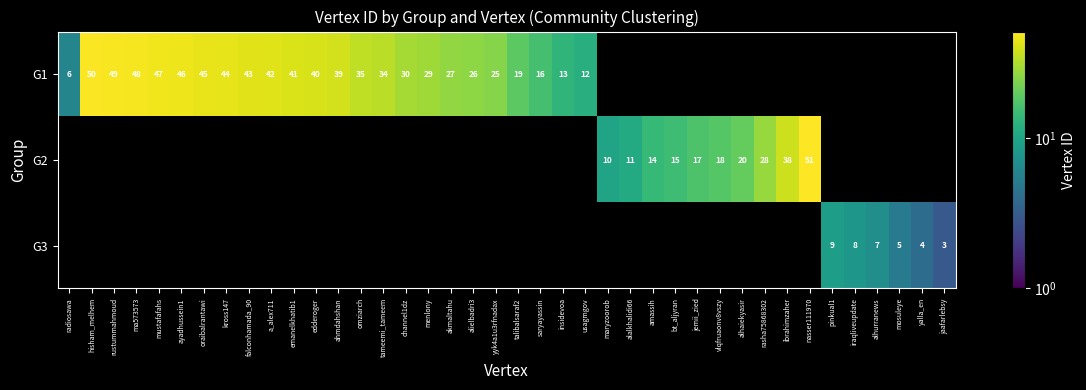

Is it true that G2 equals 59 at ibrahimzaher?

False